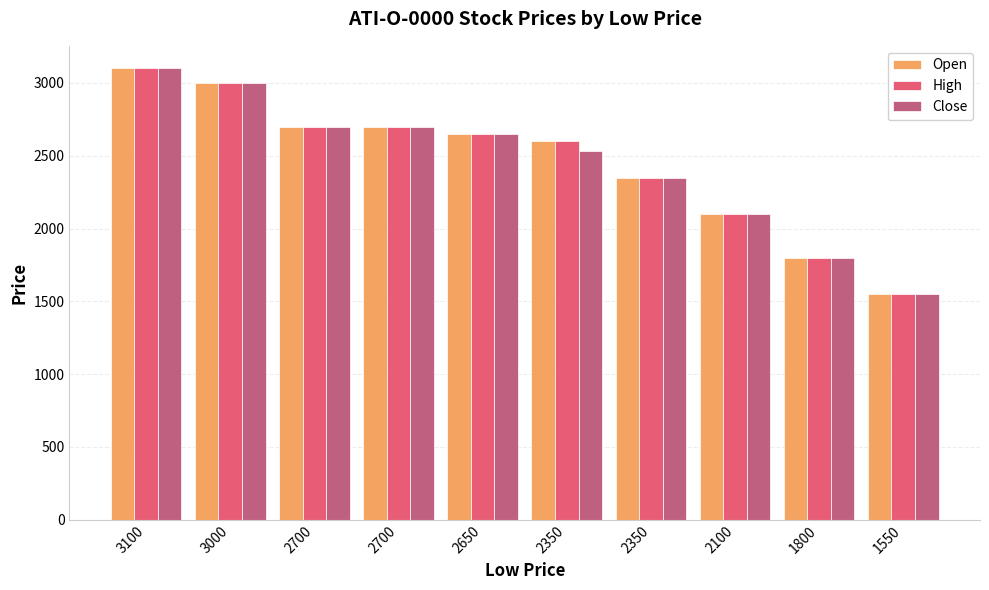

At which label does Close reach its minimum?

1550